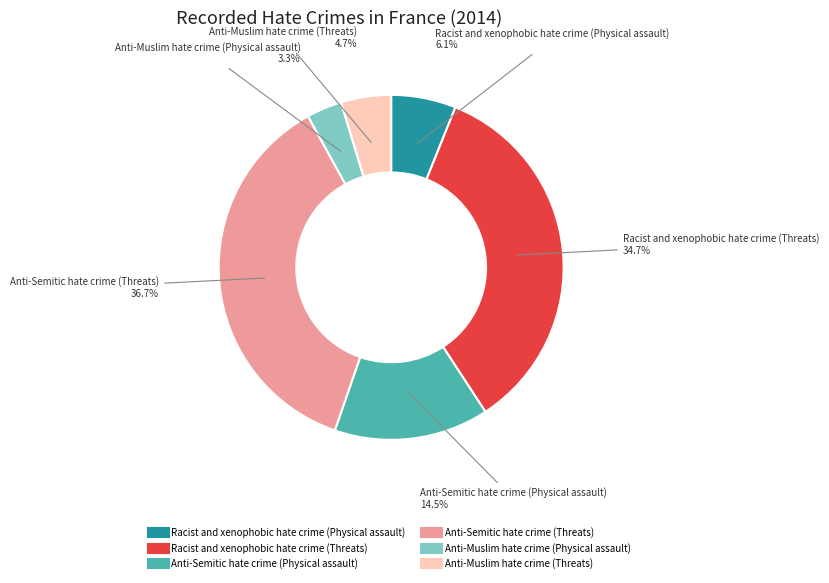

Which has a higher value, Anti-Muslim hate crime (Threats) or Racist and xenophobic hate crime (Threats)?

Racist and xenophobic hate crime (Threats)